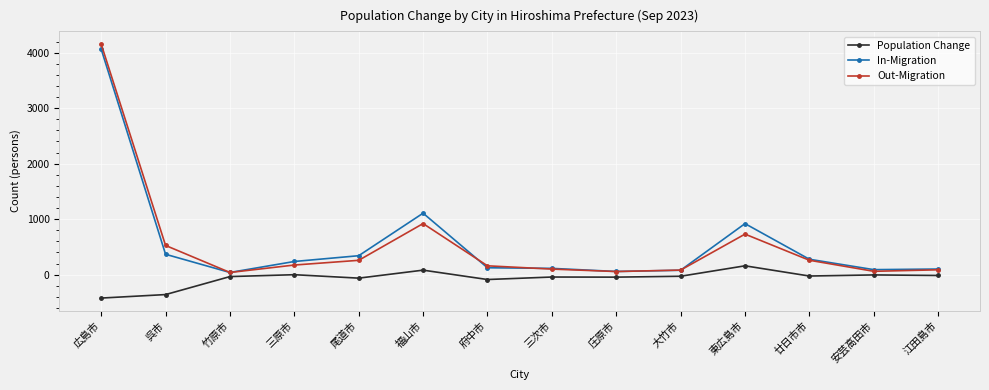

What is the total value across all series at 府中市?

198